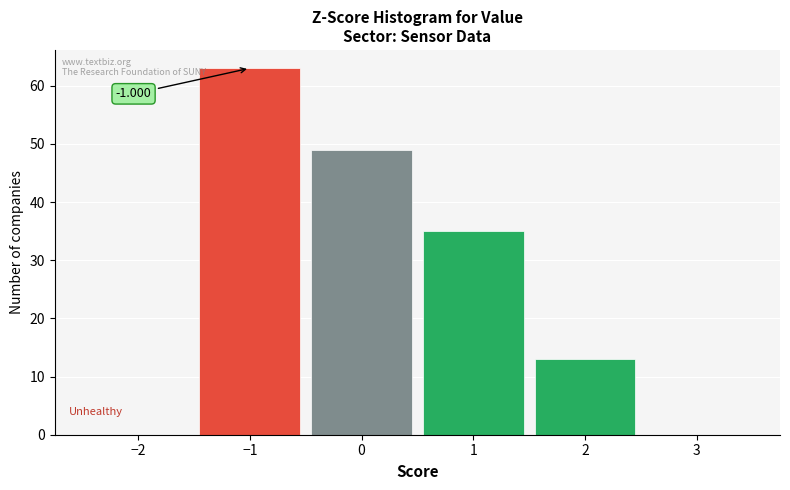

Which range on the x-axis has the tallest bar?

-1.5 to -0.5